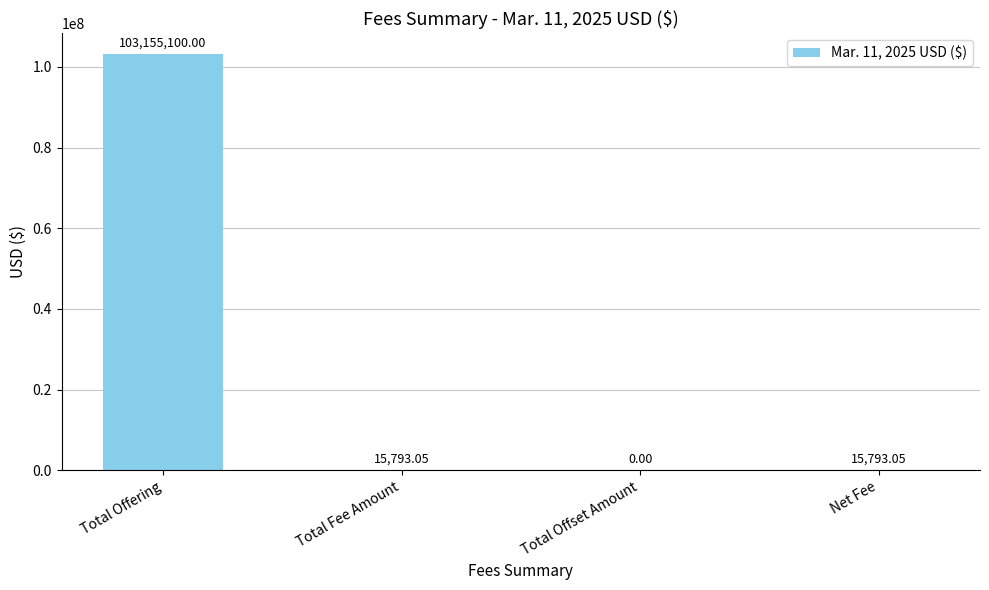

Which has a higher value, Total Offering or Total Offset Amount?

Total Offering